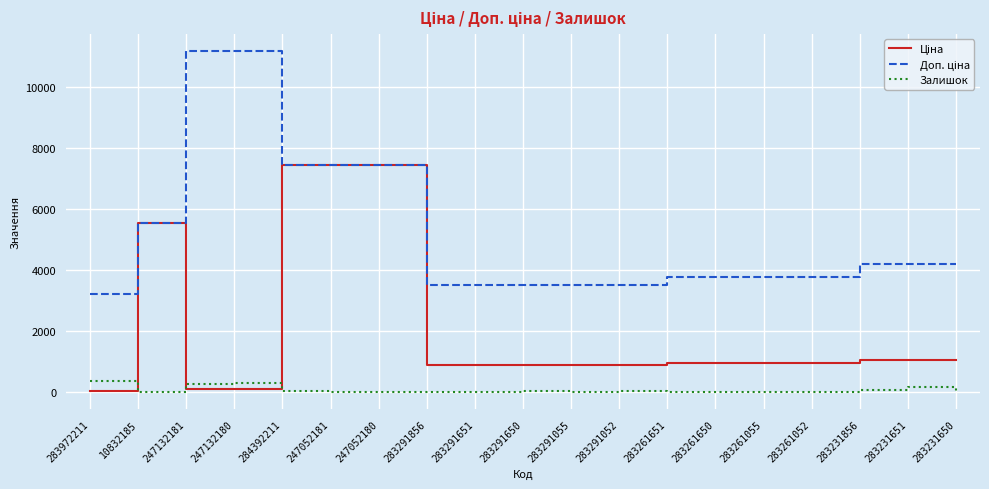

Is it true that Залишок equals 78.0 at 283231856?

True